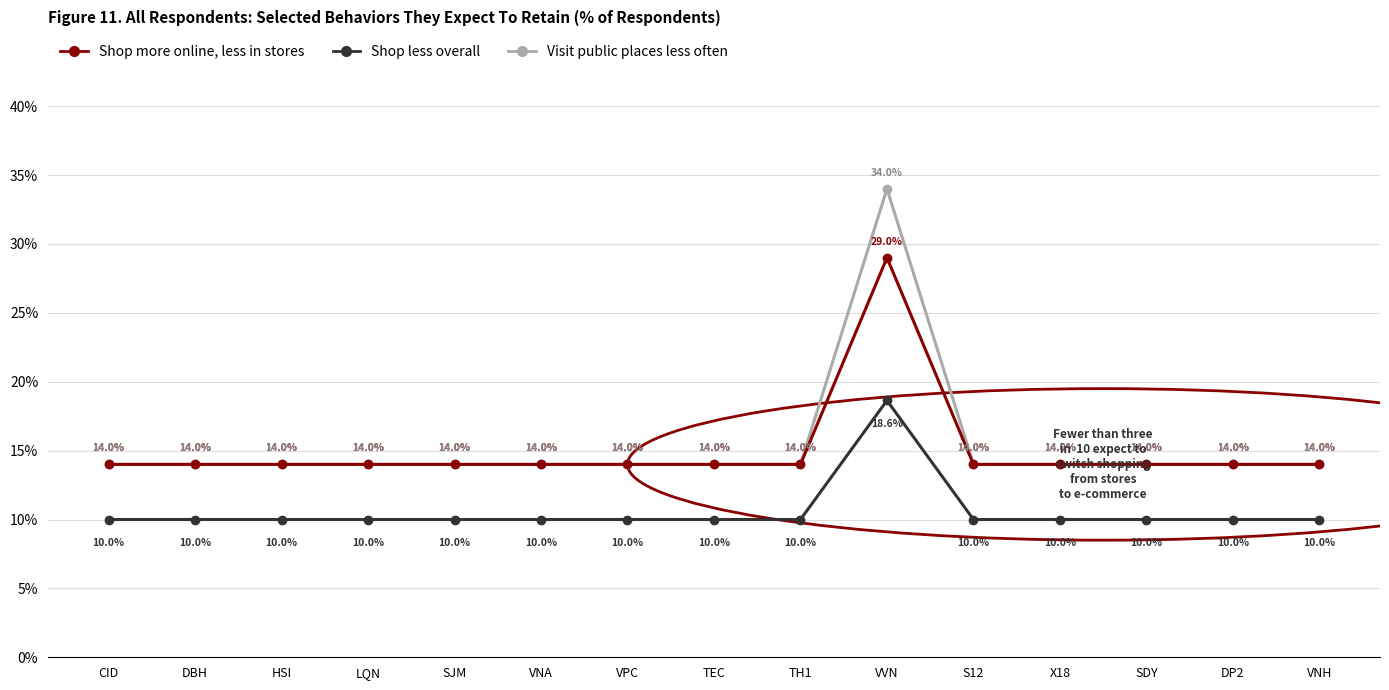

The value of Visit public places less often at VNA is 18.2. True or false?

False